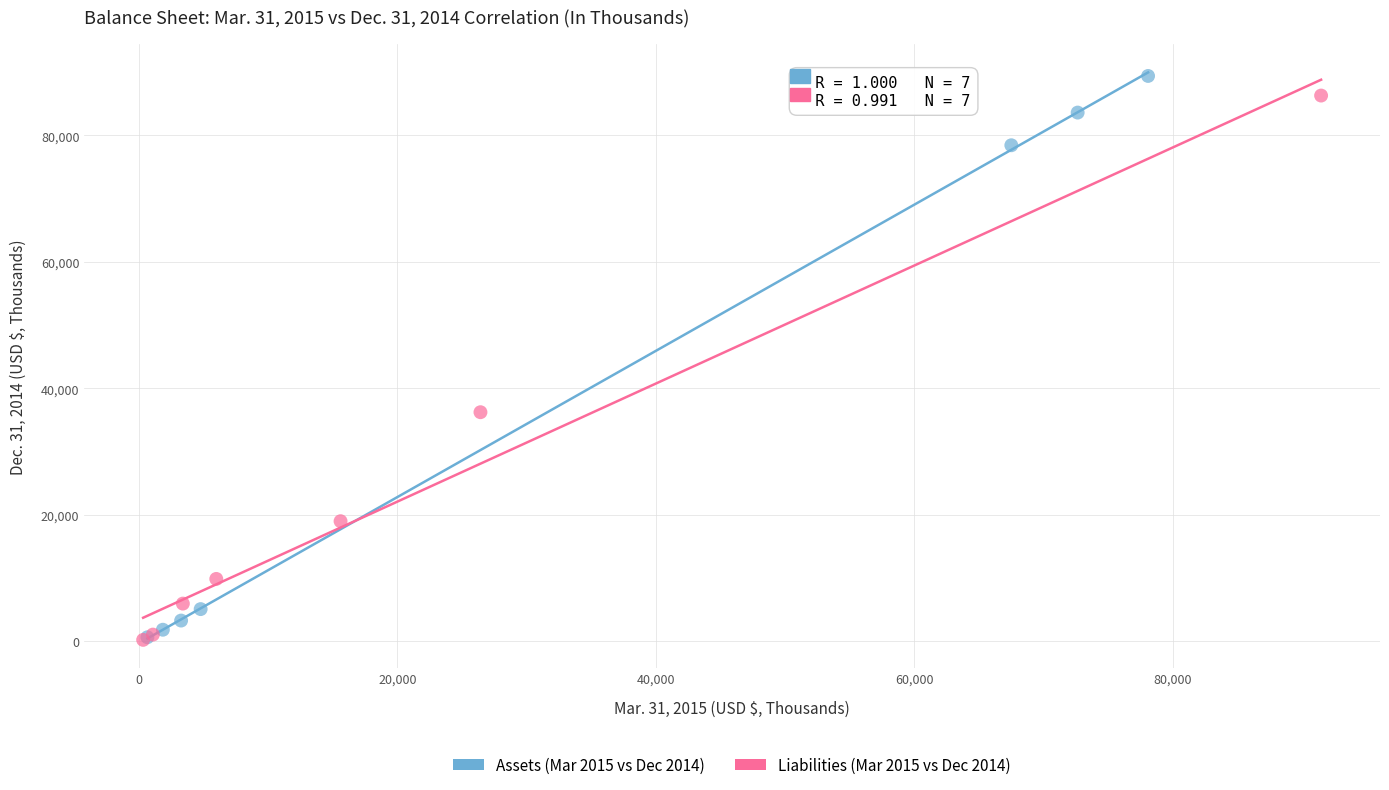

Which series has the largest Y range (max minus min)?

Assets (Mar 2015 vs Dec 2014)